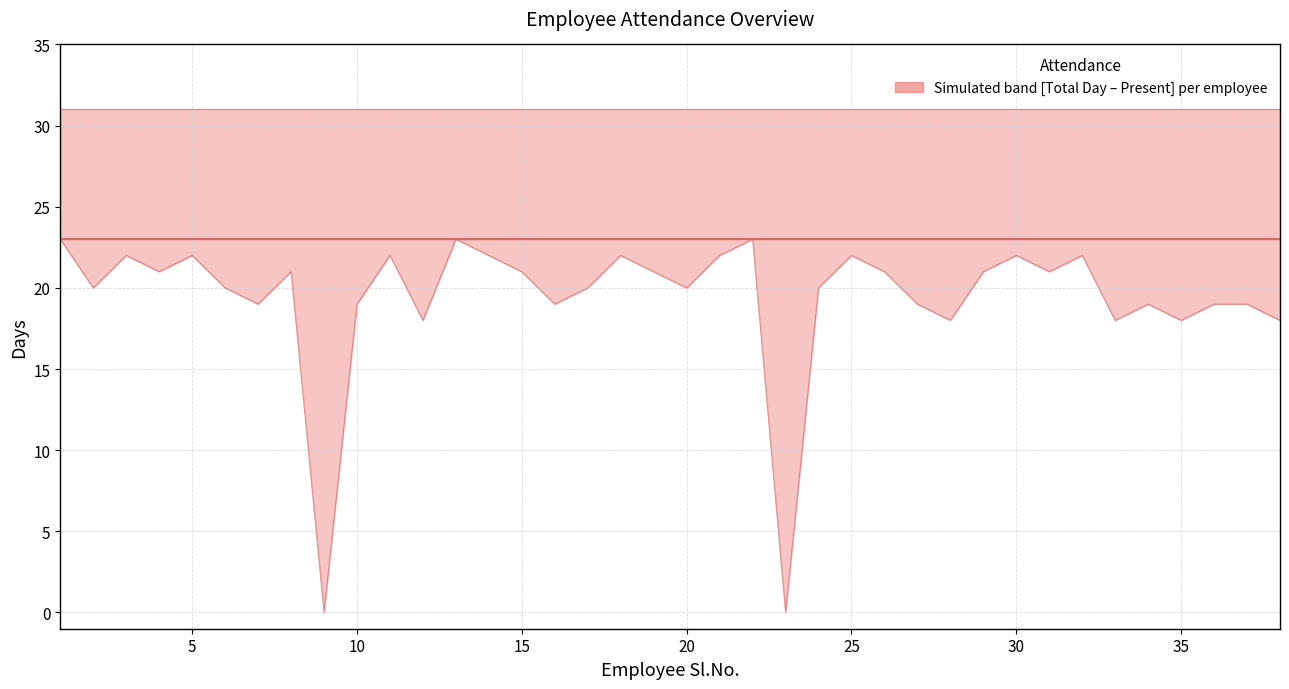

Is the value of Working Day at 11 greater than the value of Total Day at 40?

No